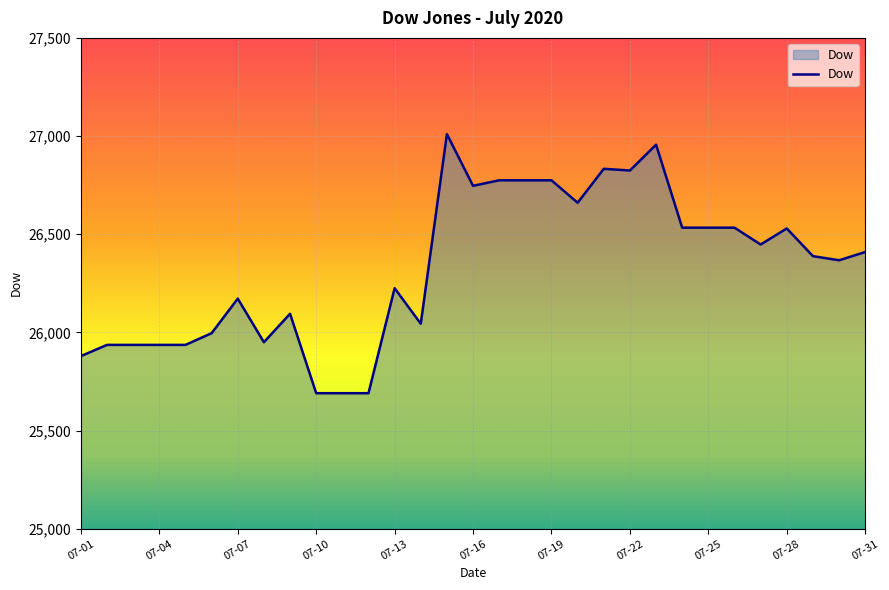

What is the difference between the maximum and minimum values?

1319.5